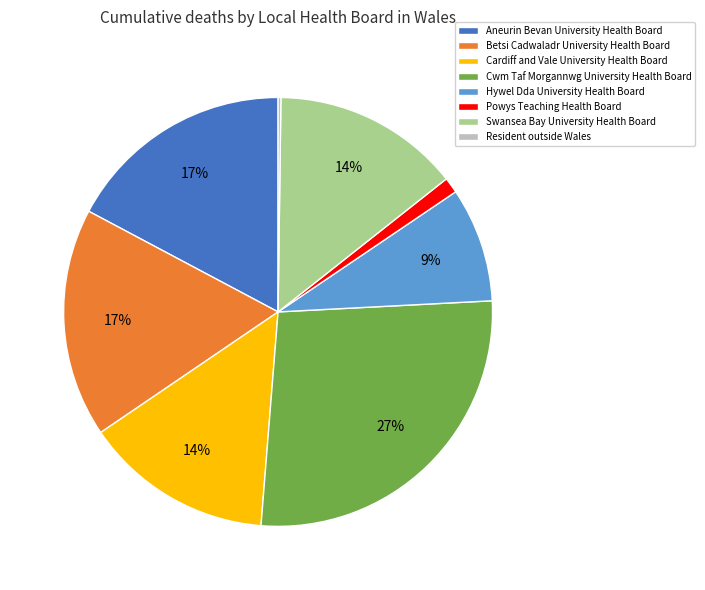

Approximately how many times larger is the value at Betsi Cadwaladr University Health Board compared to Swansea Bay University Health Board?

1.2